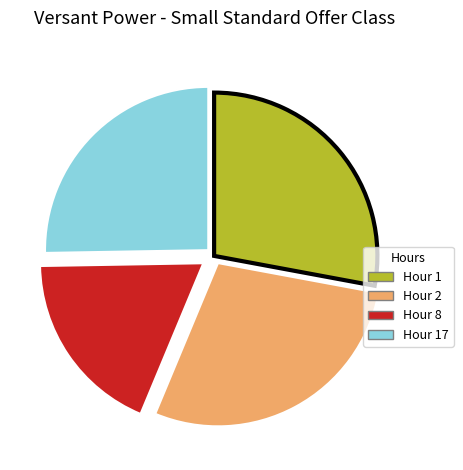

Is there any slice that represents more than half of the pie?

No